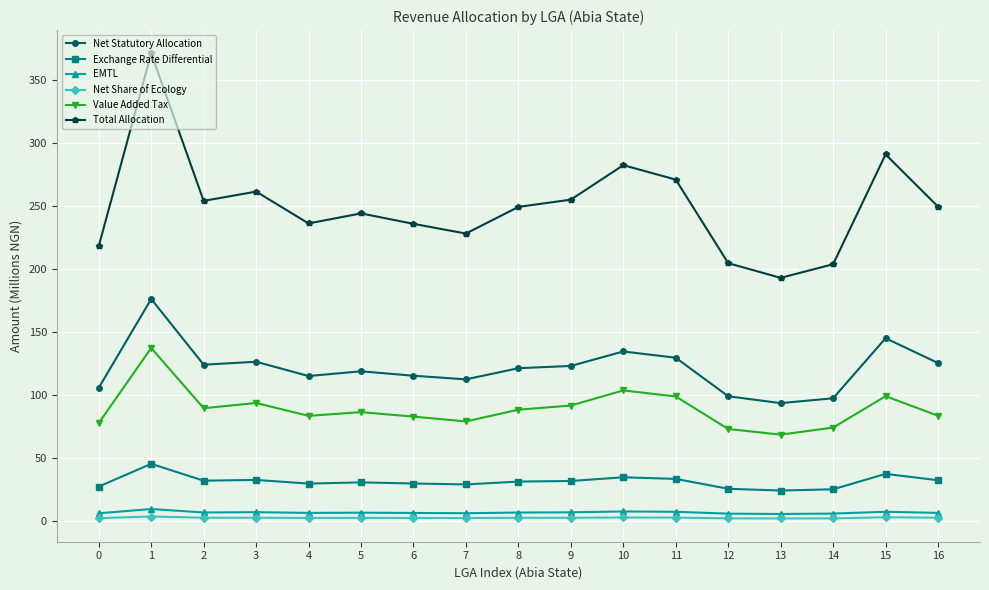

At which category is the sum across all series the highest?

1